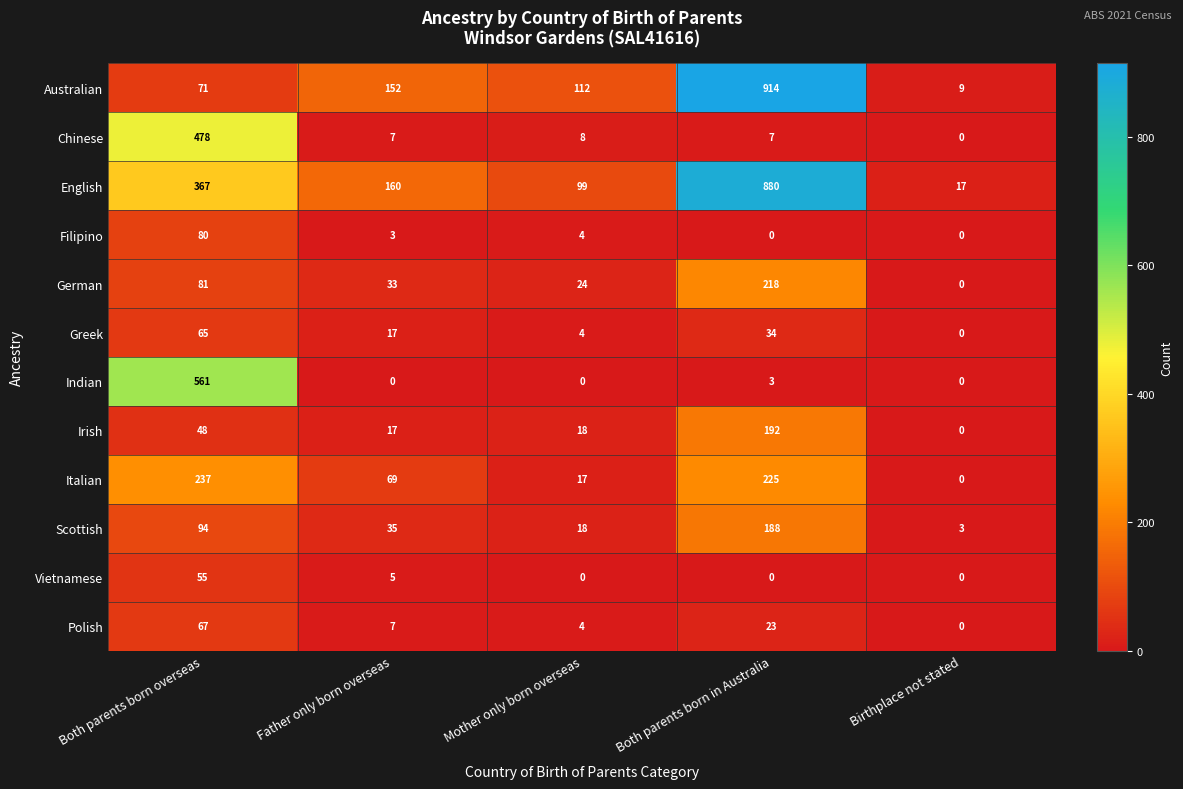

At Both parents born overseas, list the series in order from smallest to largest.

Irish, Vietnamese, Greek, Polish, Australian, Filipino, German, Scottish, Italian, English, Chinese, Indian